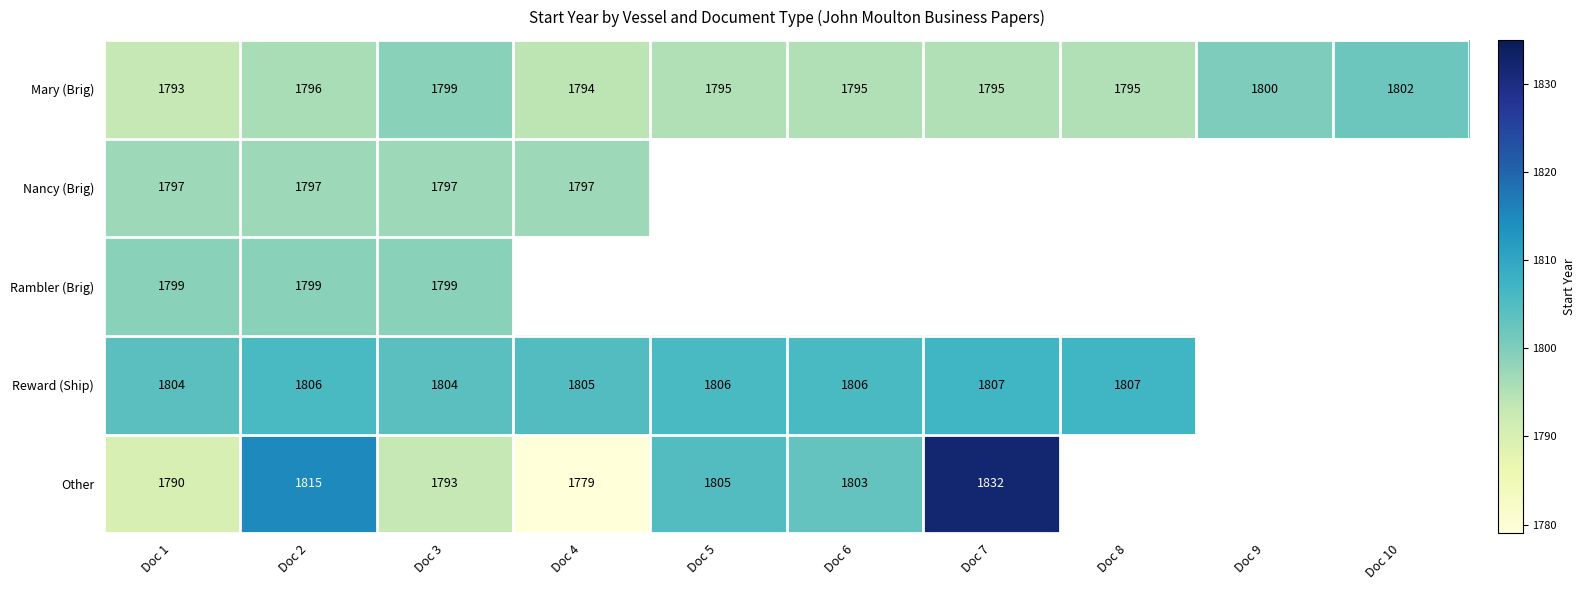

What is the spread (max minus min) of values at Doc 1?

14